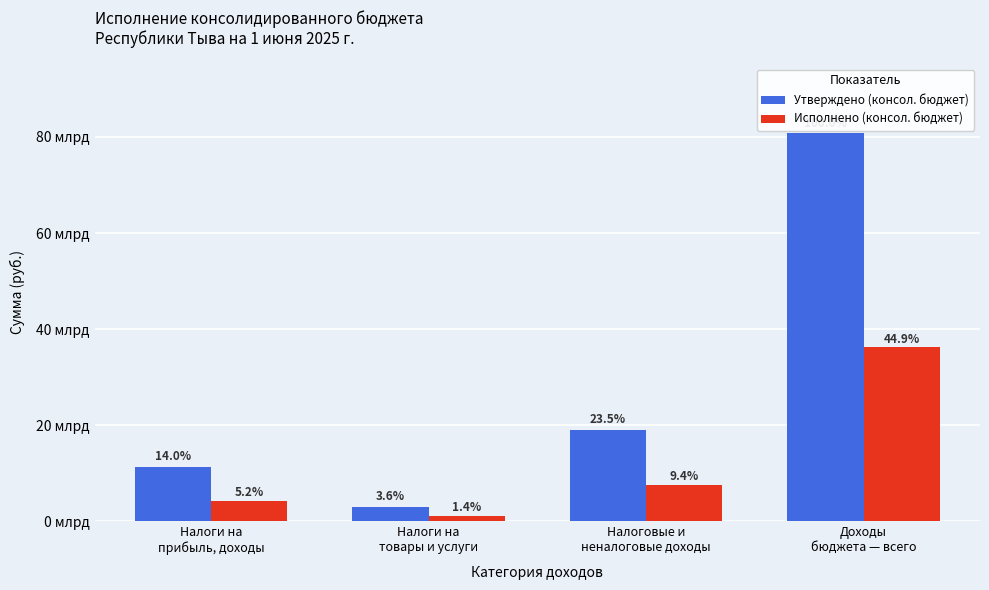

At which label does Утверждено (консол. бюджет) reach its peak?

Доходы
бюджета — всего